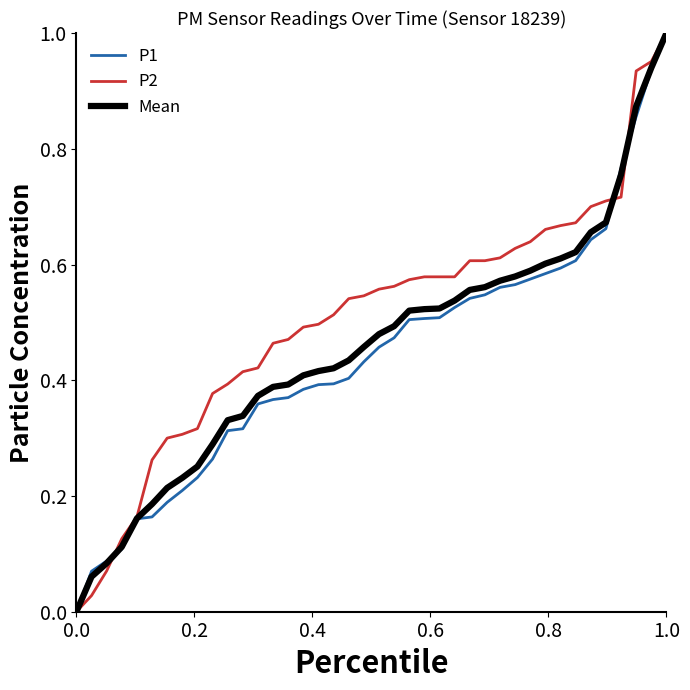

Which series has the largest total across all categories?

P2